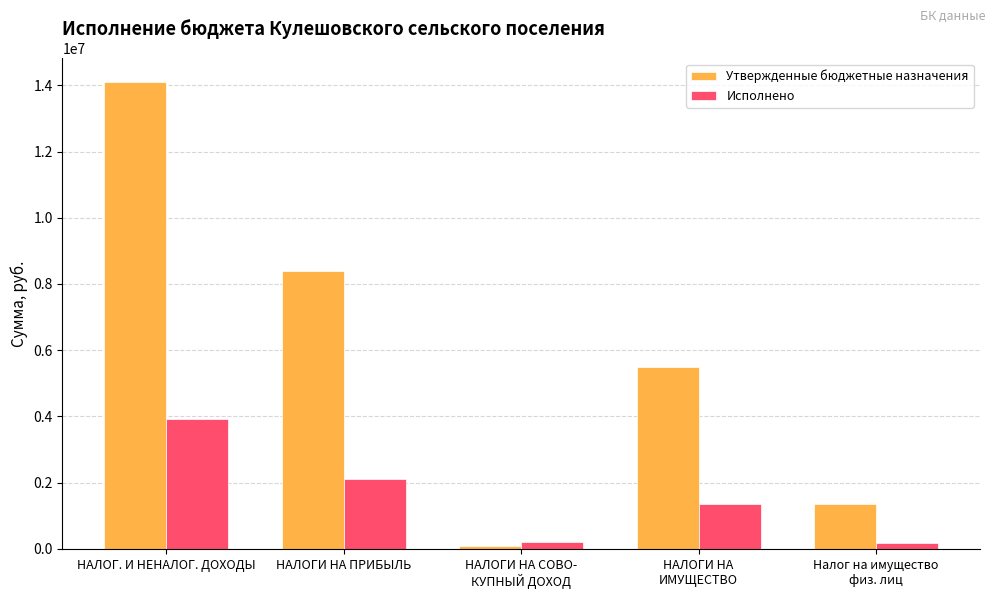

At НАЛОГ. И НЕНАЛОГ. ДОХОДЫ, list the series in order from largest to smallest.

Утвержденные бюджетные назначения, Исполнено